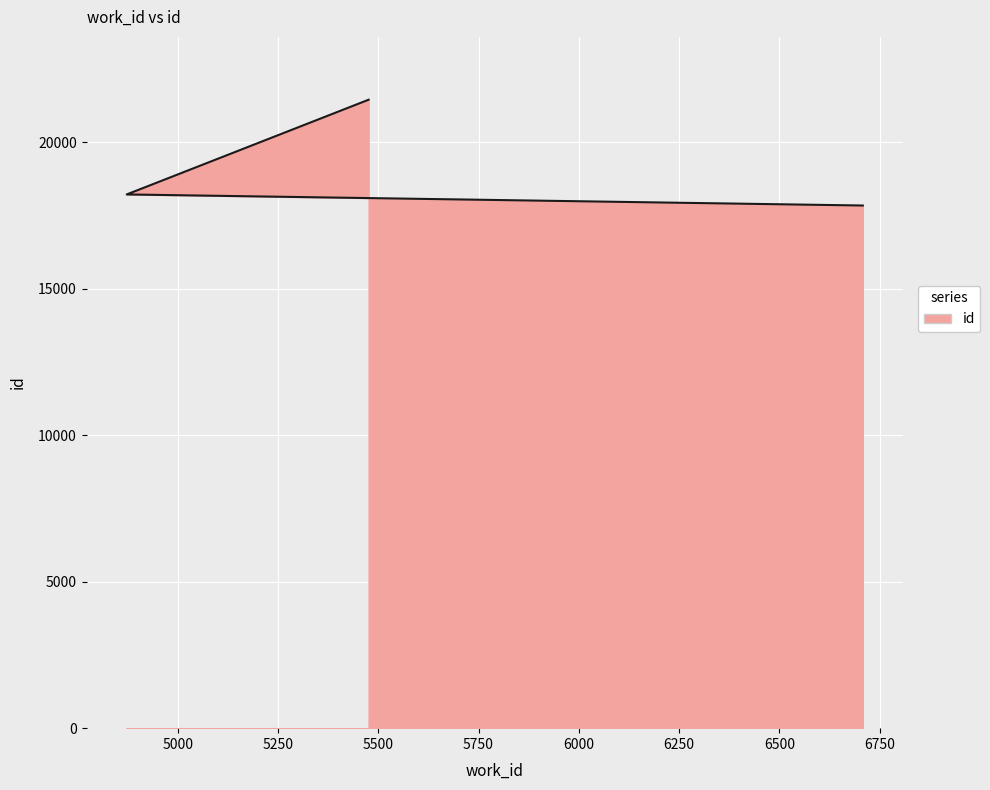

Reading right to left, what are all the values shown in this chart?

21446	18214	17836